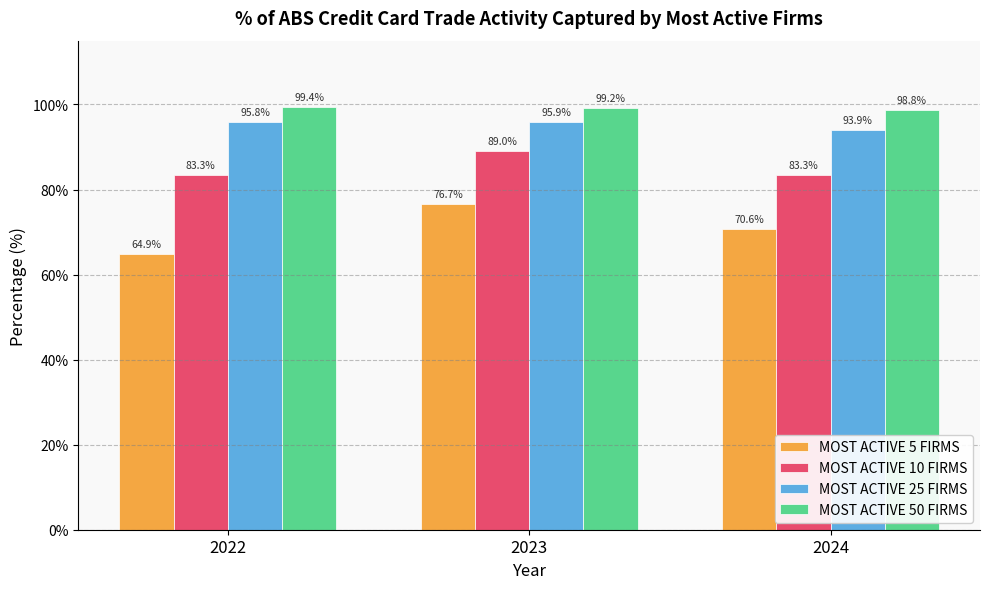

Which category has the lowest value in the MOST ACTIVE 5 FIRMS series?

2022